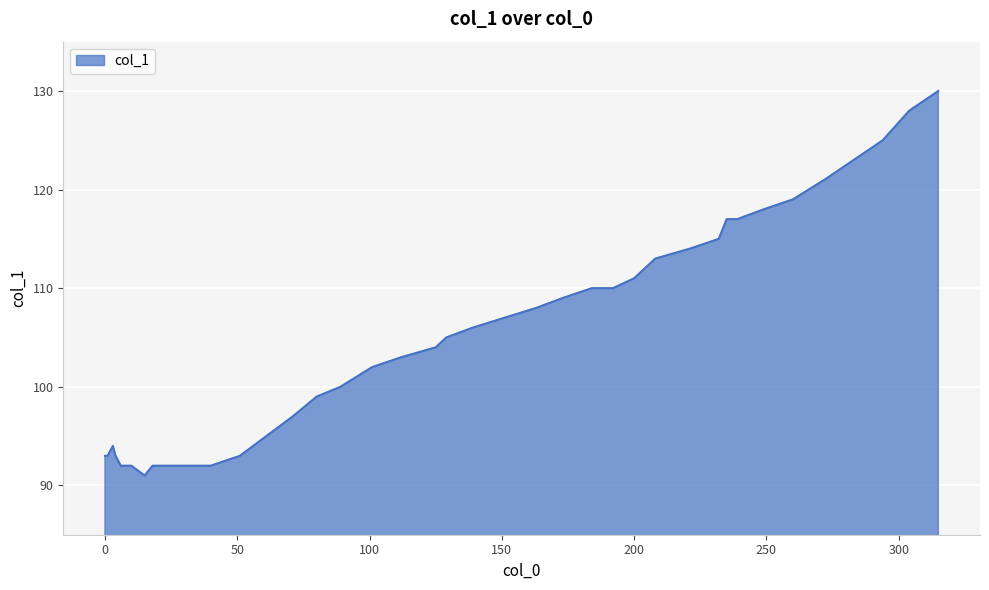

Count the number of categories in the chart.

40